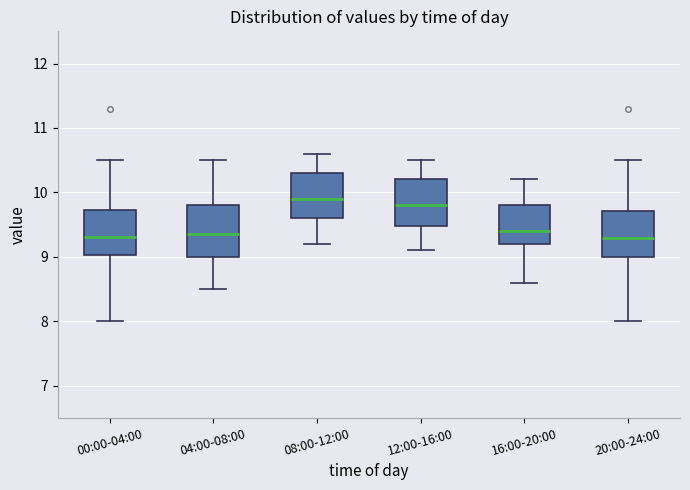

Reading left to right, transcribe this box plot: for each box, give where its median line is, the range the box spans, and where its two whiskers end, as read against the y-axis. The values are not printed on the chart, so give them approximately, as read against the axis.

00:00-04:00: median 9.3, box 9.0 to 9.7, whiskers 8.0 to 10.5
04:00-08:00: median 9.4, box 9.0 to 9.8, whiskers 8.5 to 10.5
08:00-12:00: median 9.9, box 9.6 to 10.3, whiskers 9.2 to 10.6
12:00-16:00: median 9.8, box 9.5 to 10.2, whiskers 9.1 to 10.5
16:00-20:00: median 9.4, box 9.2 to 9.8, whiskers 8.6 to 10.2
20:00-24:00: median 9.3, box 9.0 to 9.7, whiskers 8.0 to 10.5